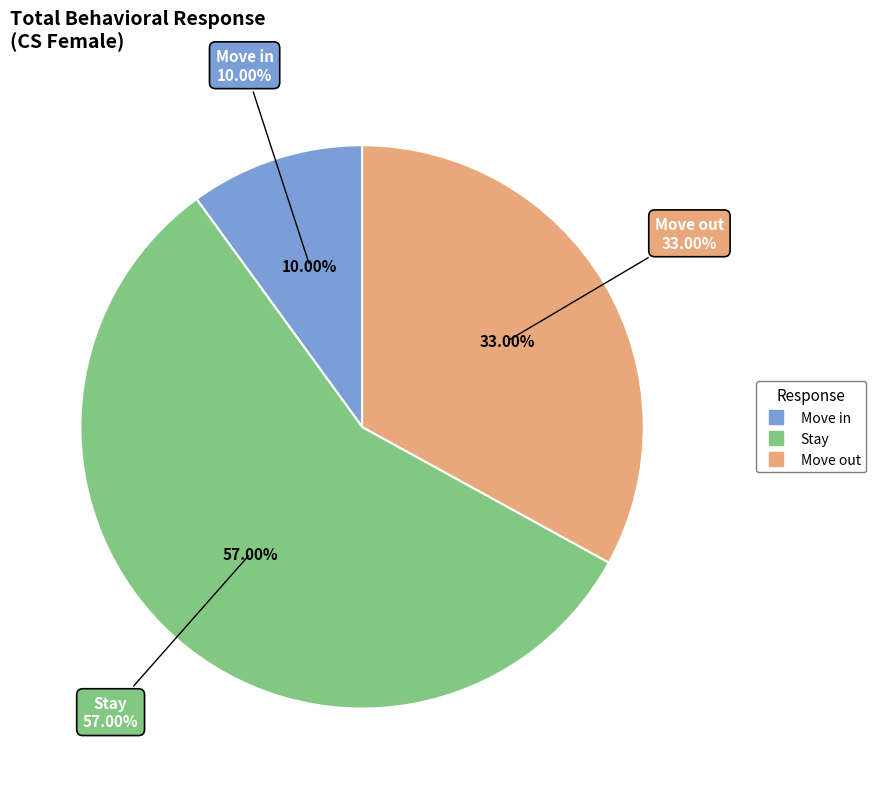

What is the total percentage of Move in and Move out?

43.0%